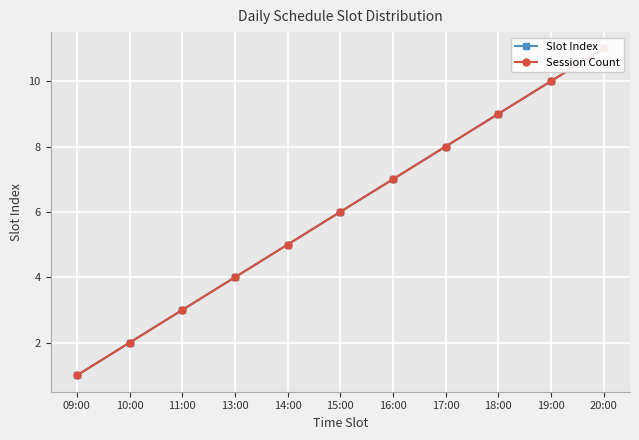

Between 14:00 and 19:00, which series saw the biggest shift?

Slot Index